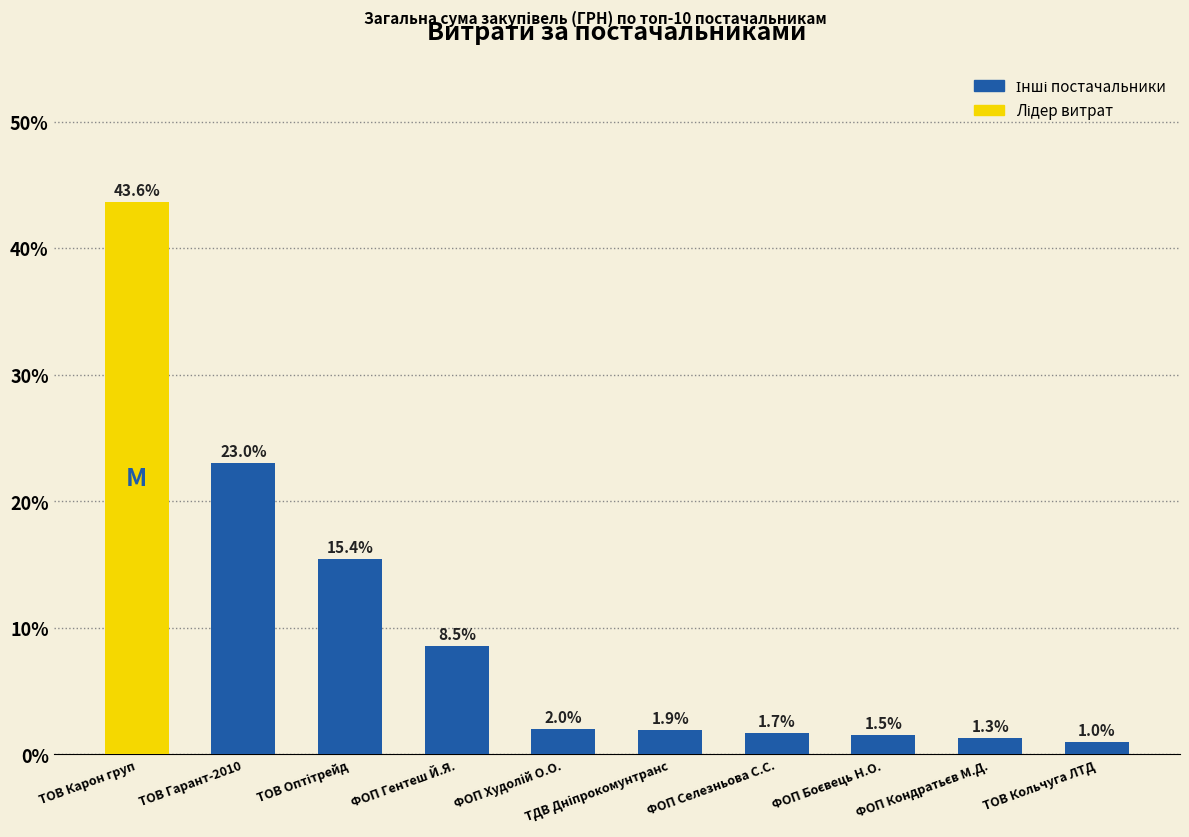

Is it true that the value at ТОВ Карон груп is 73.4?

False